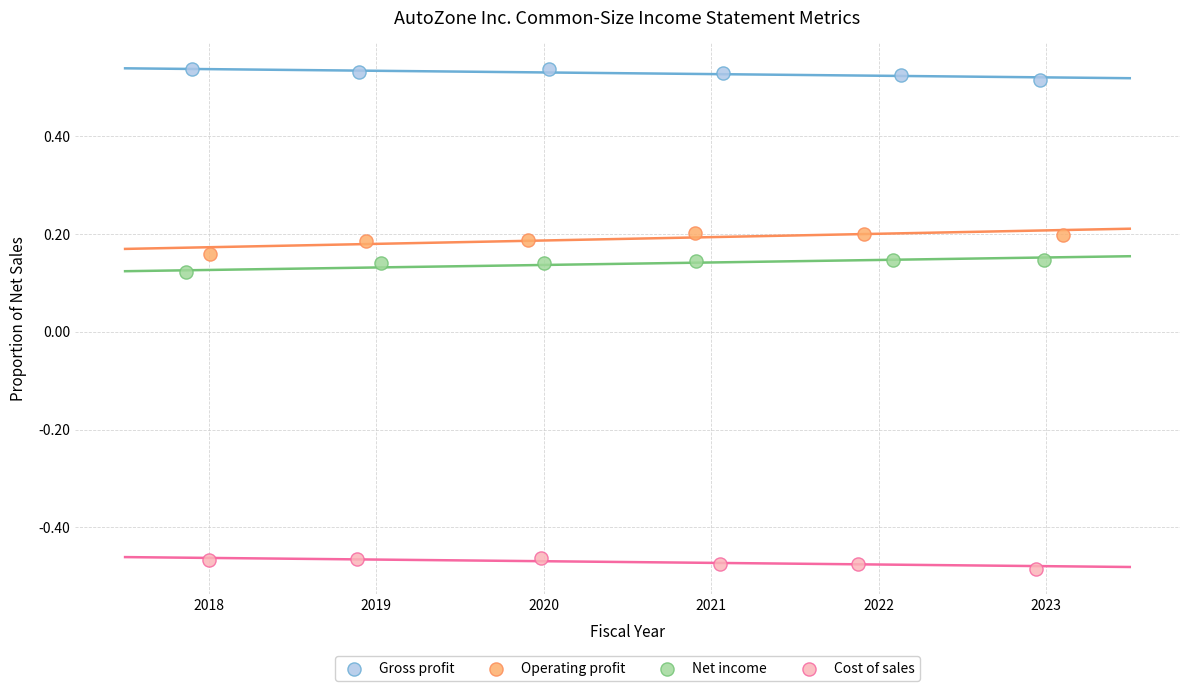

Which series contains the highest Y value?

Gross profit